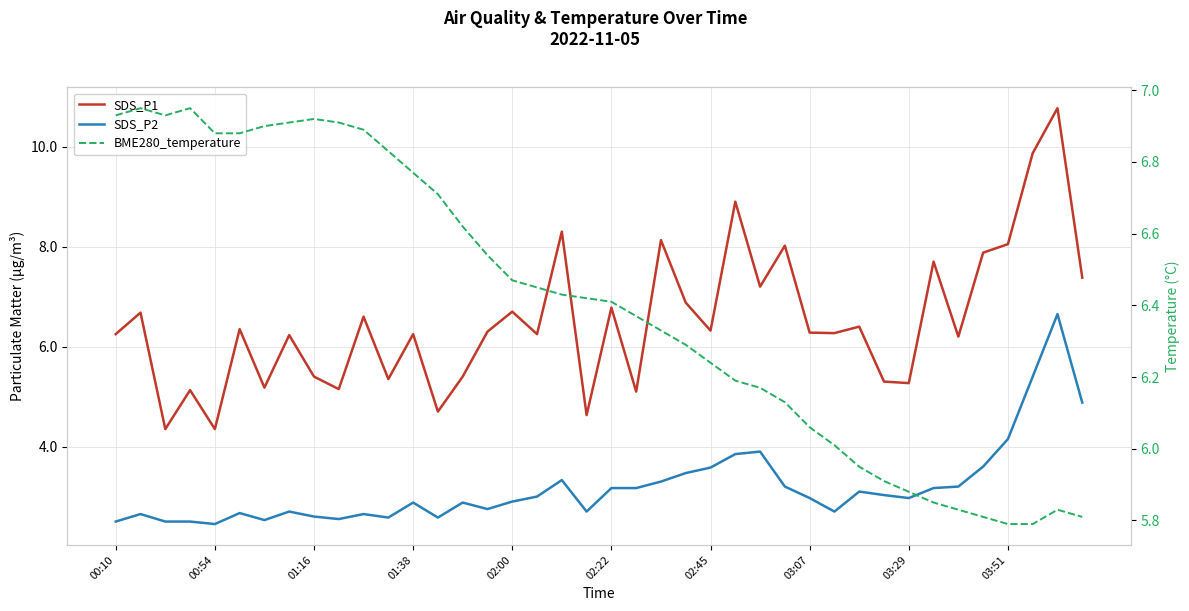

Reading left to right, what are all the values shown in this chart?

SDS_P1: 6.2	6.7	4.3	5.1	4.3	6.3	5.2	6.2	5.4	5.2	6.6	5.3	6.2	4.7	5.4	6.3	6.7	6.2	8.3	4.6	6.8	5.1	8.1	6.9	6.3	8.9	7.2	8.0	6.3	6.3	6.4	5.3	5.3	7.7	6.2	7.9	8.1	9.9	10.8	7.4
SDS_P2: 2.5	2.6	2.5	2.5	2.5	2.7	2.5	2.7	2.6	2.5	2.6	2.6	2.9	2.6	2.9	2.8	2.9	3.0	3.3	2.7	3.2	3.2	3.3	3.5	3.6	3.9	3.9	3.2	3.0	2.7	3.1	3.0	3.0	3.2	3.2	3.6	4.2	5.4	6.7	4.9
BME280_temperature: 6.9	7.0	6.9	7.0	6.9	6.9	6.9	6.9	6.9	6.9	6.9	6.8	6.8	6.7	6.6	6.5	6.5	6.5	6.4	6.4	6.4	6.4	6.3	6.3	6.2	6.2	6.2	6.1	6.1	6.0	6.0	5.9	5.9	5.8	5.8	5.8	5.8	5.8	5.8	5.8